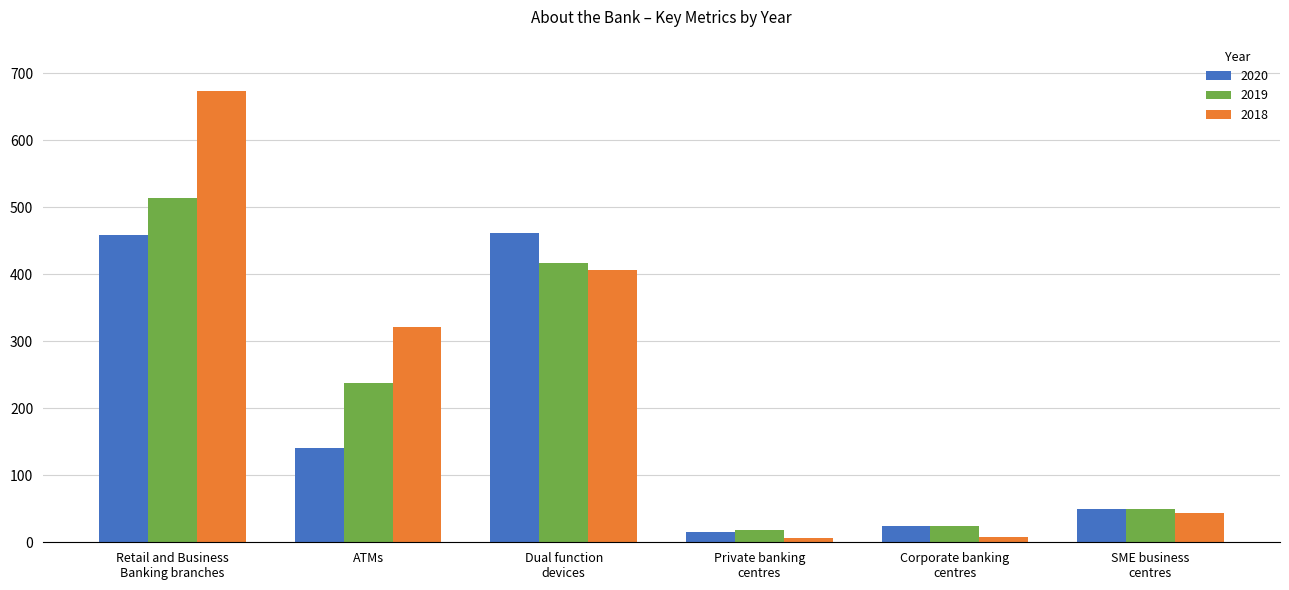

What is the average value of the 2018 series?

244